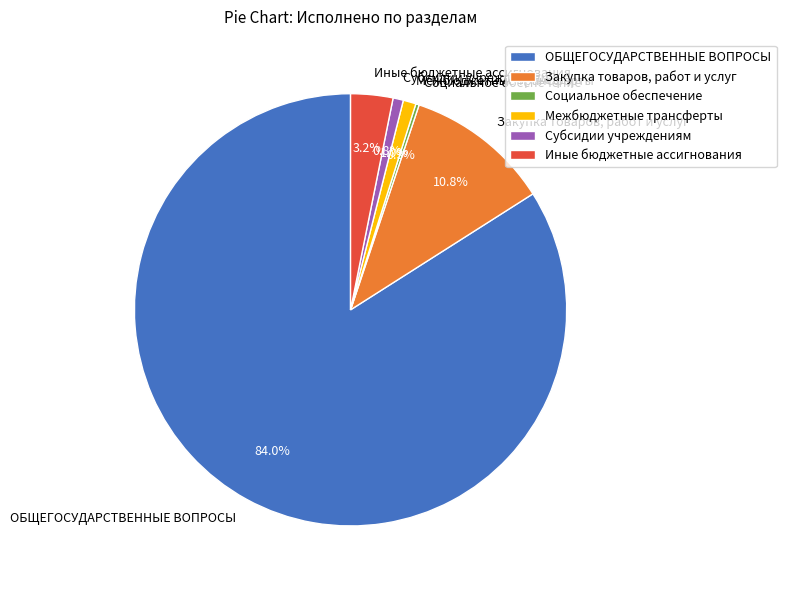

Is Иные бюджетные ассигнования the majority of the pie?

No